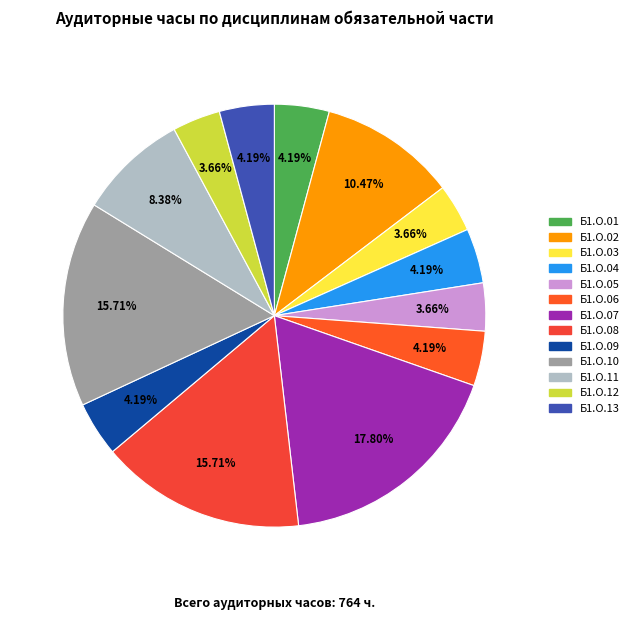

What is the ratio of the value at Б1.О.05 to the value at Б1.О.04?

0.9